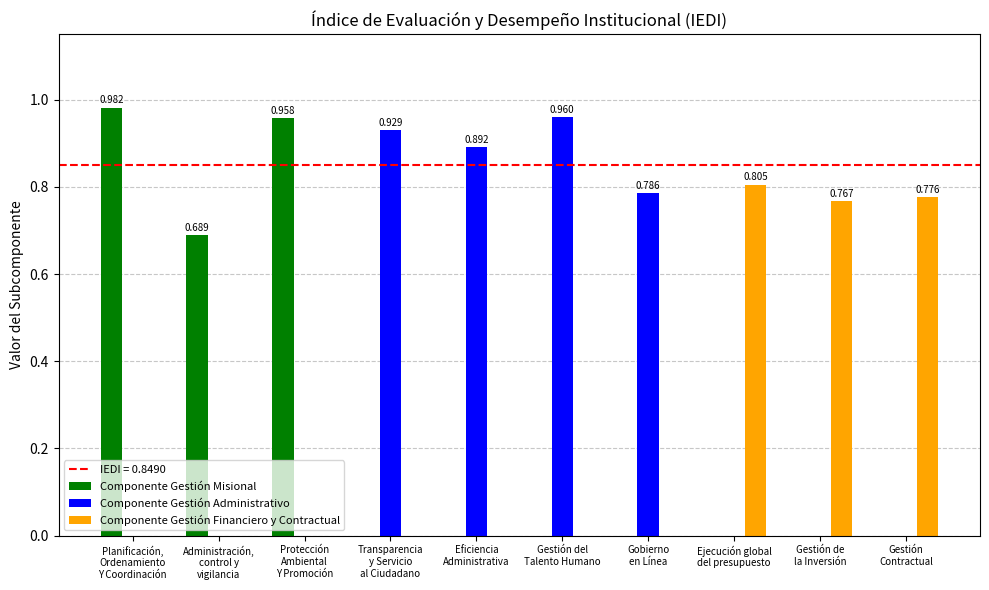

True or false: Componente Gestión Administrativo has a value of 1.6 at Gestión del
Talento Humano.

False